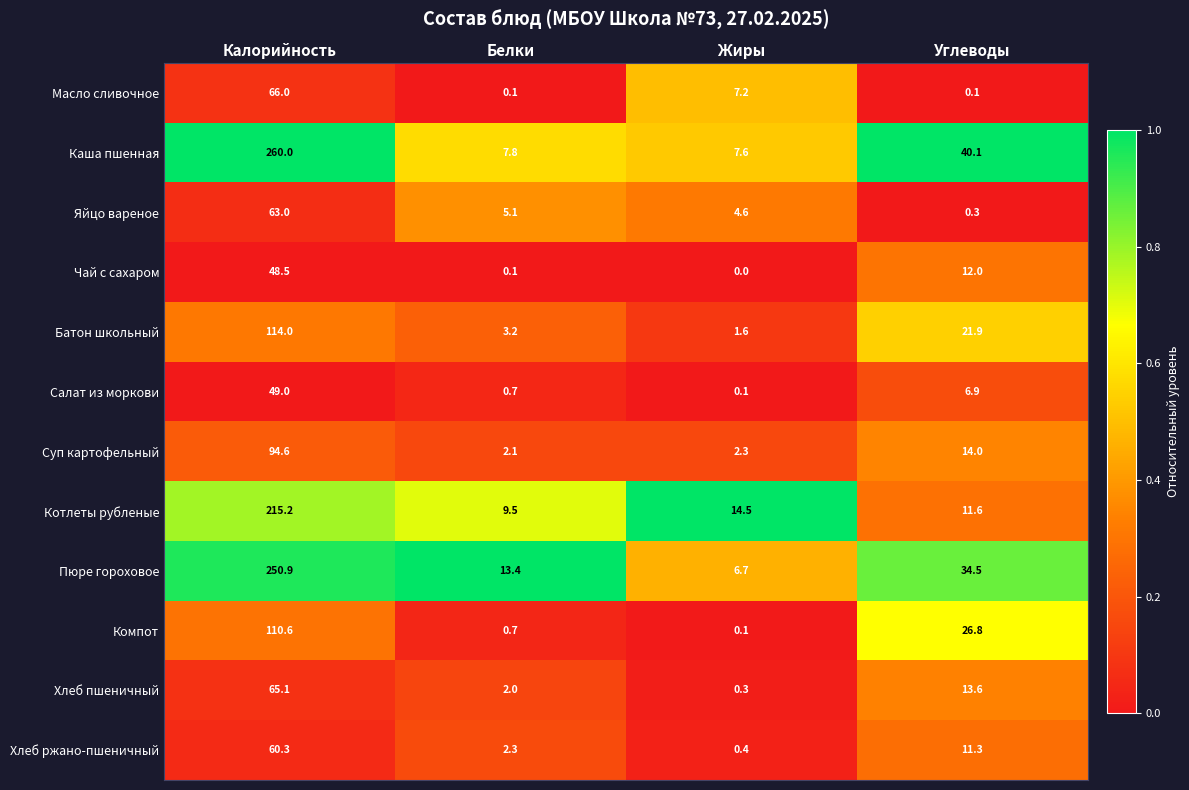

Where is Суп картофельный nearest to the value 48?

Углеводы